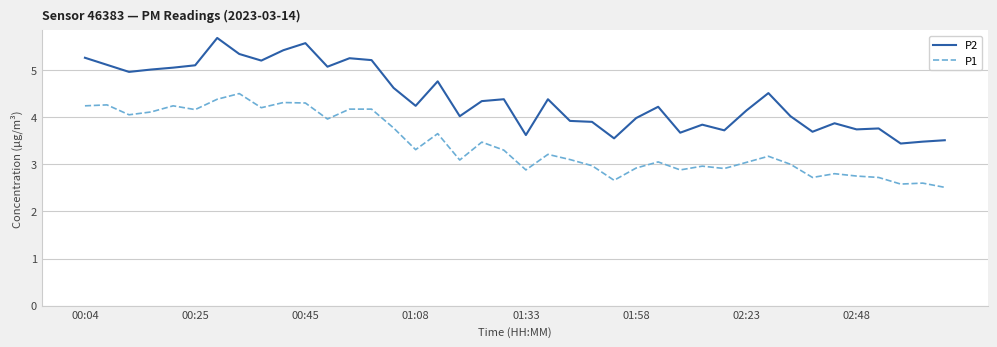

In P2, how many points are higher than both neighbors (excluding endpoints)?

11